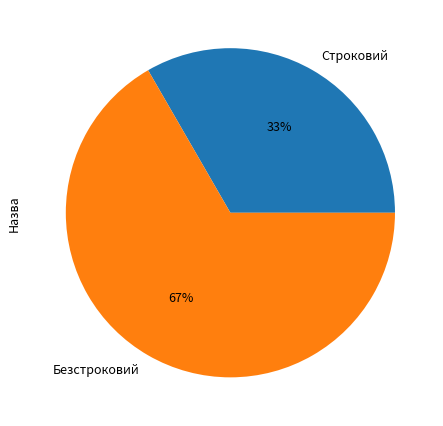

Which category accounts for the majority?

Безстроковий